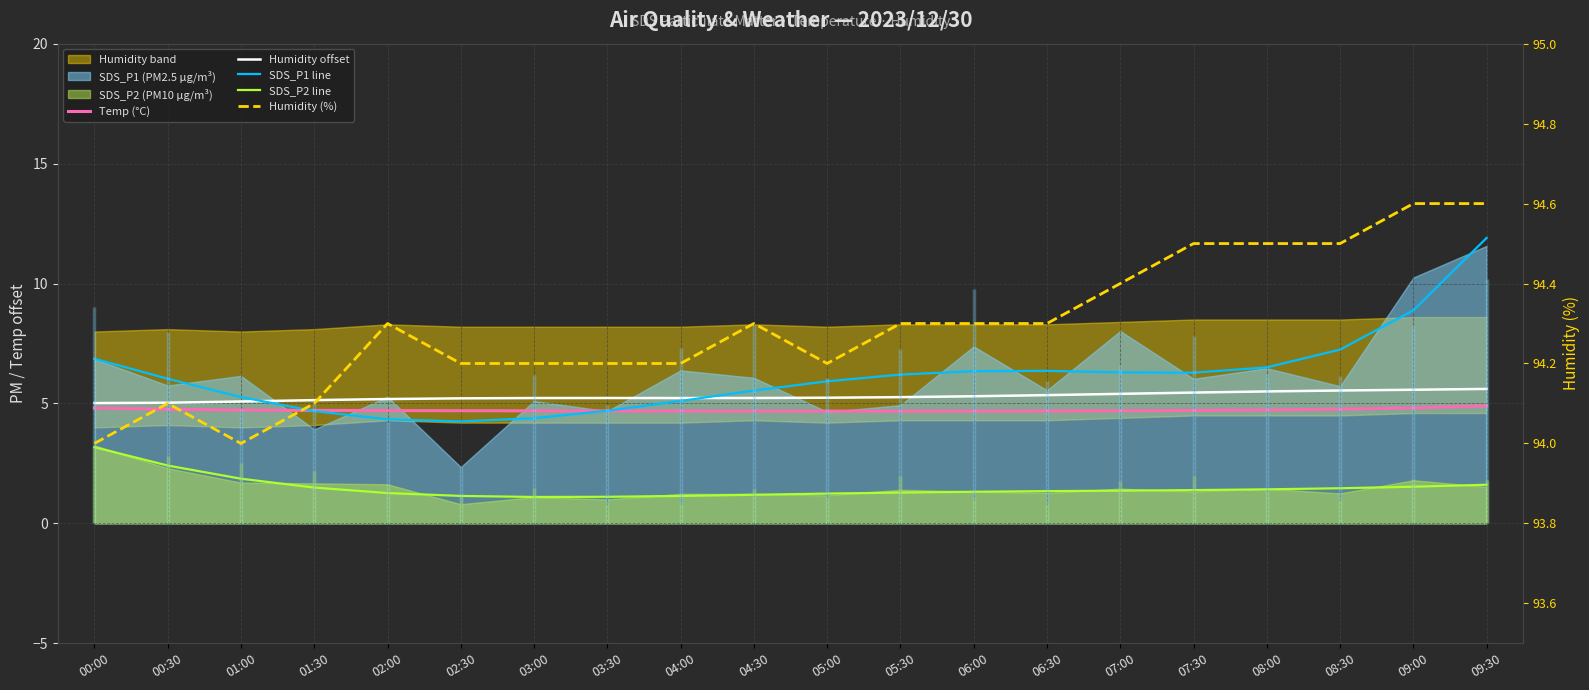

How many categories are shown in the chart?

20